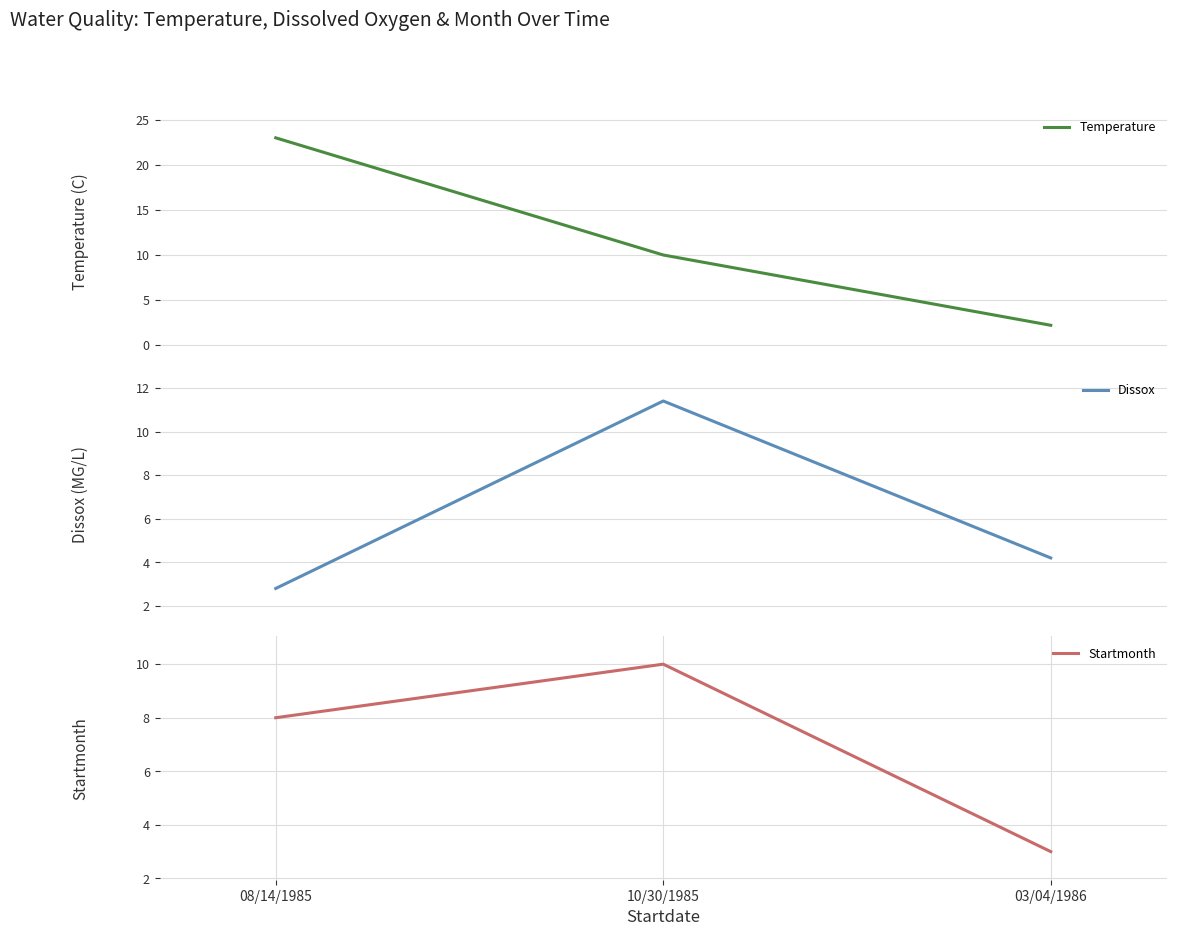

What is the smallest value displayed?

2.2